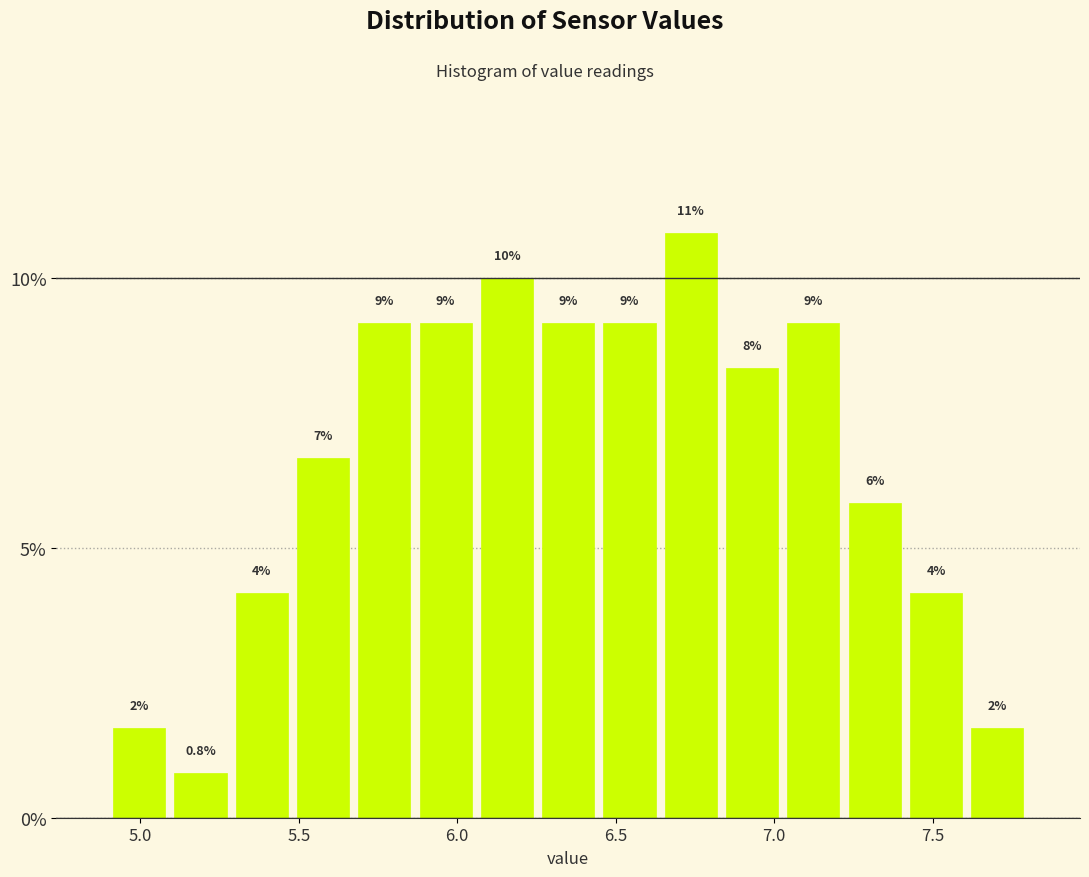

Read against the x-axis, roughly where is the centre of the tallest bar?

6.75